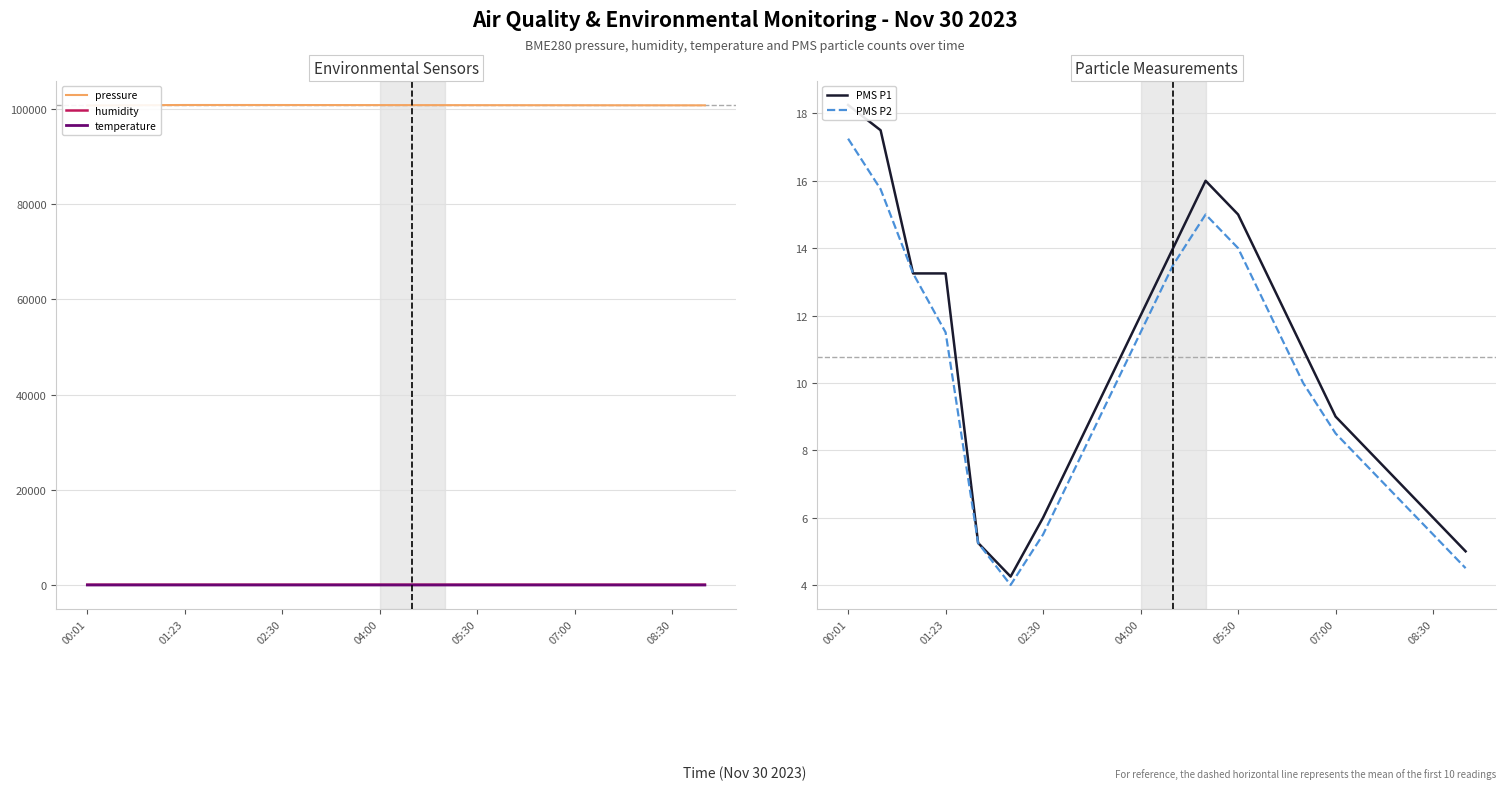

True or false: humidity and PMS P2 cross at least once.

False